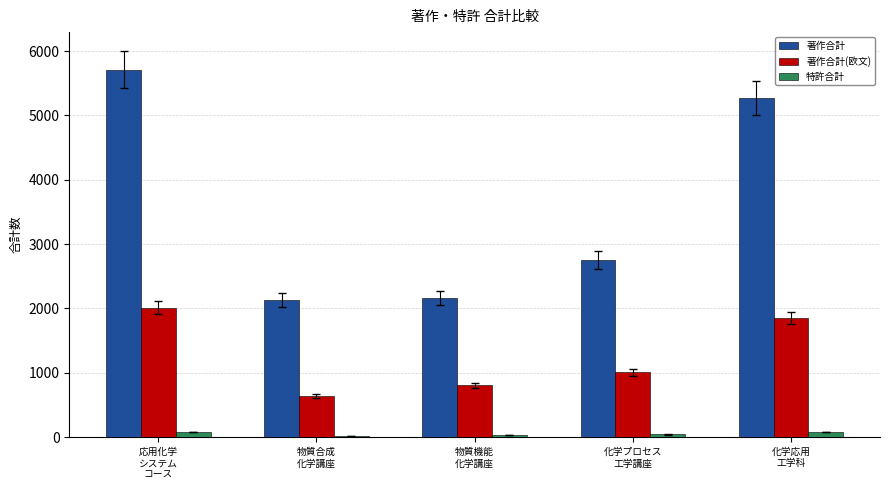

What is the value of the 著作合計 bar at the 3rd from the left?

2160